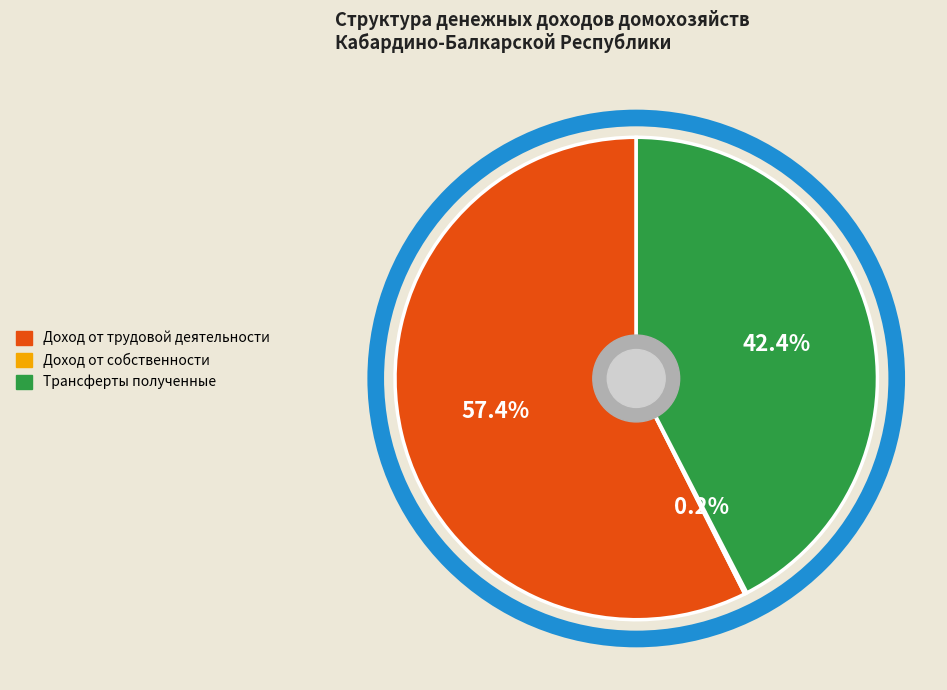

Is there a majority slice in this chart?

Yes